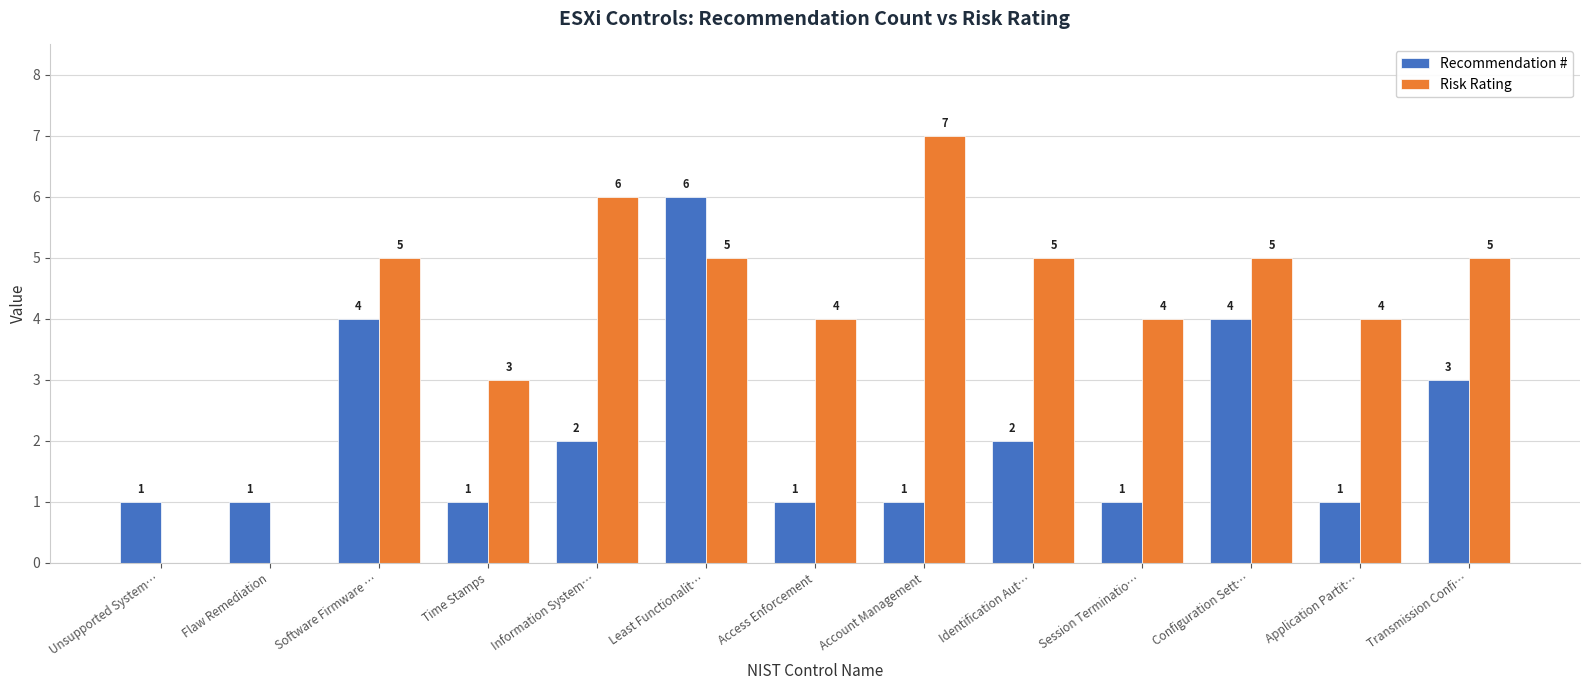

Is it true that Risk Rating equals 5 at Software Firmware …?

True